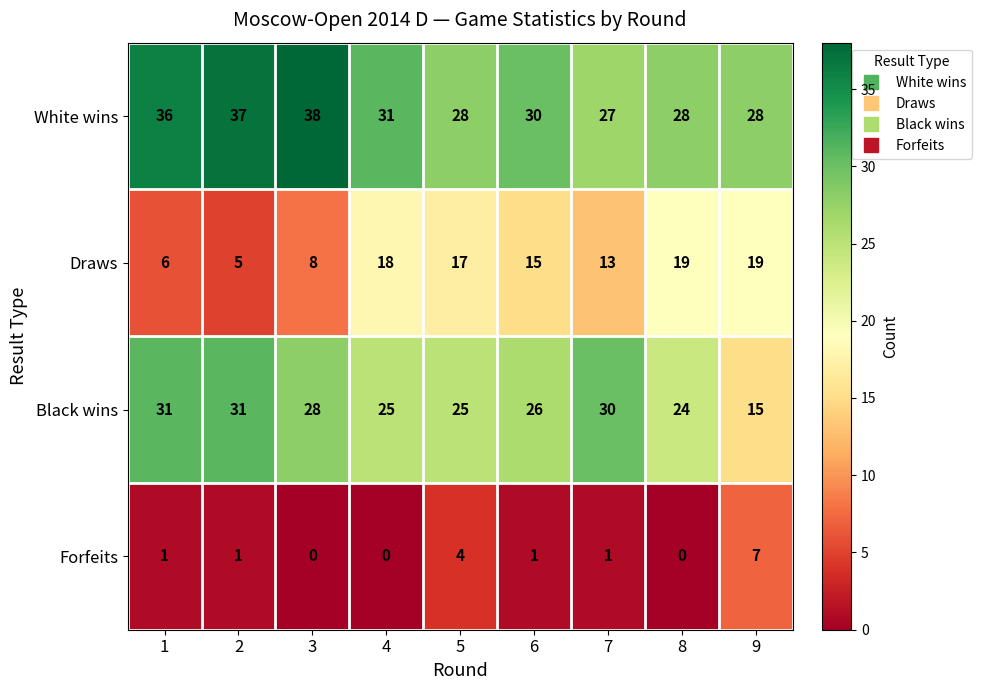

What is the total value across all series at 4?

74